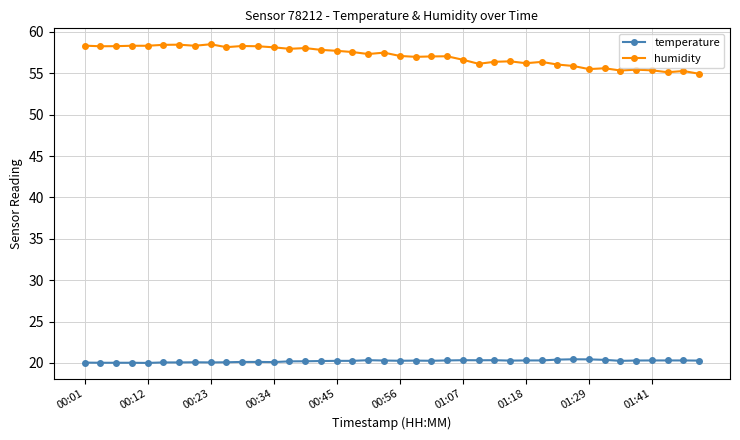

Does the chart display data point markers on the line(s)?

Yes